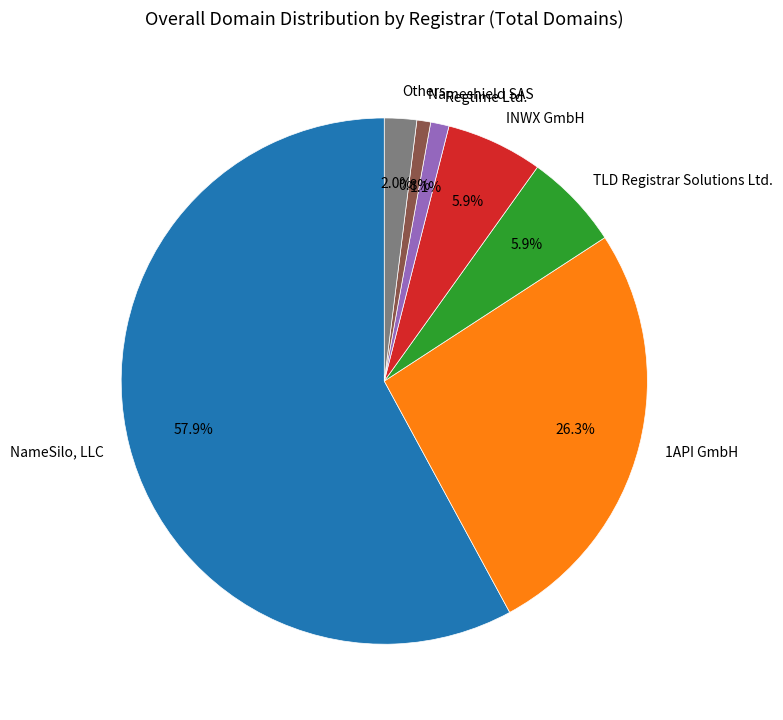

Which slice represents more than half of the pie?

NameSilo, LLC